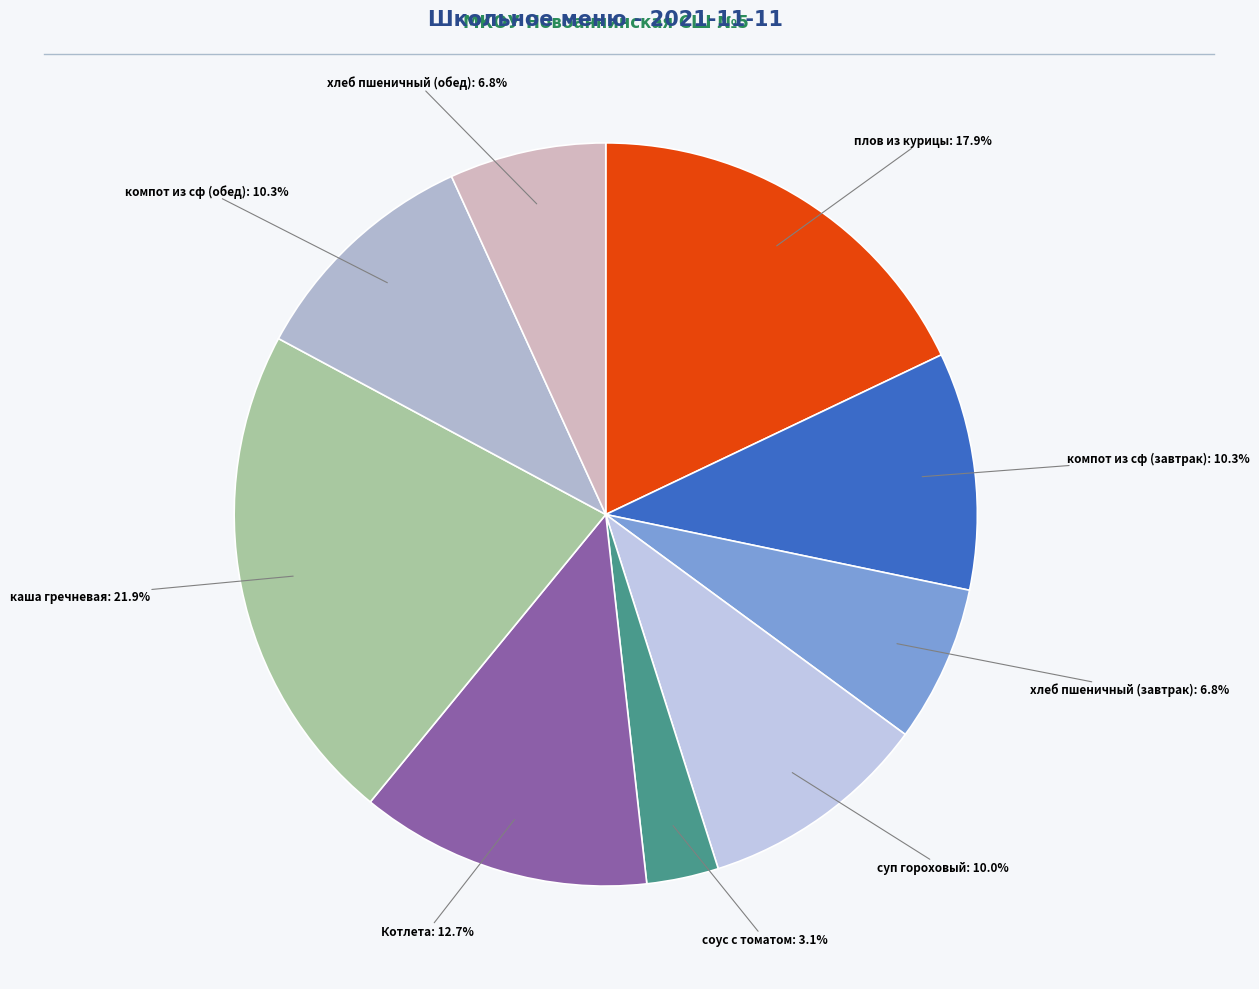

How many slices are in this pie chart?

9